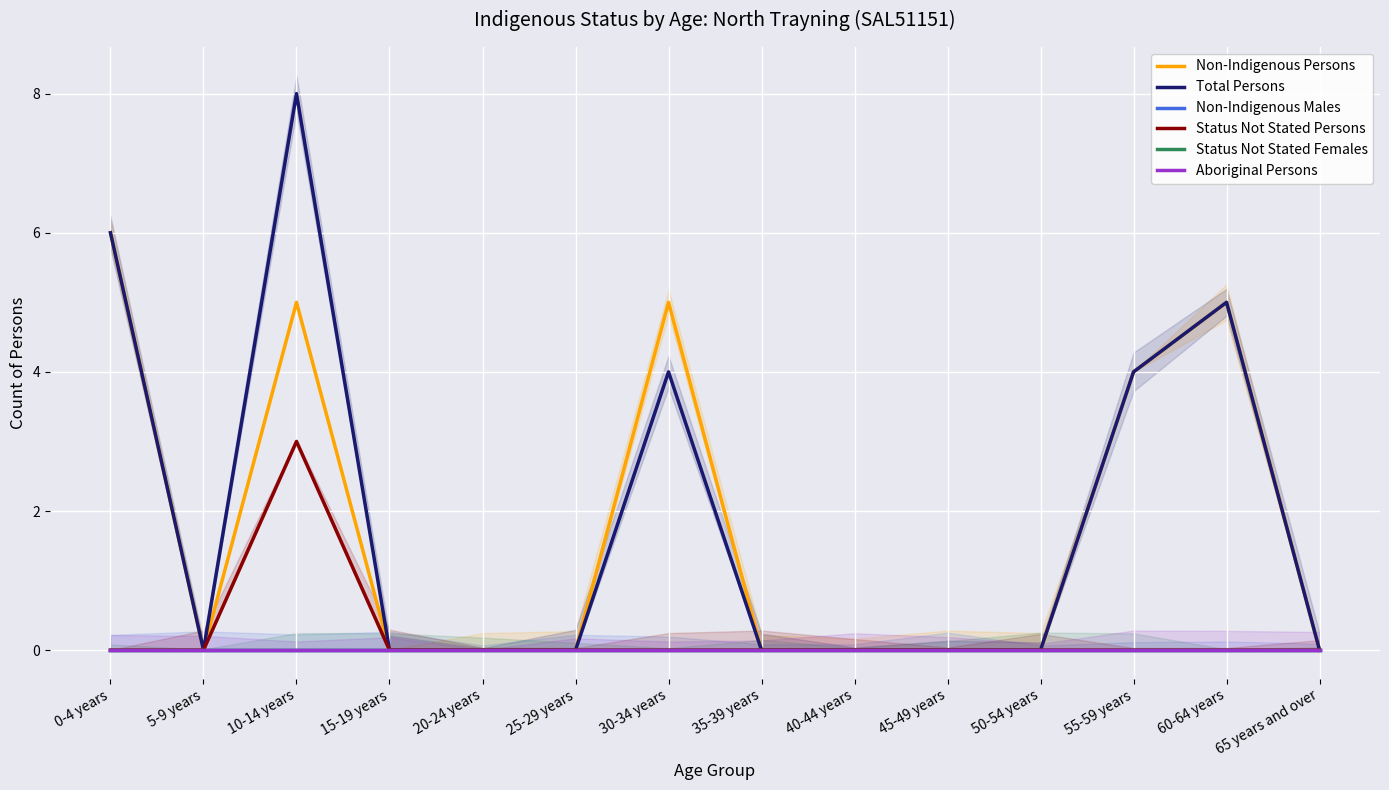

The value of Non-Indigenous Males at 15-19 years is 0. True or false?

True